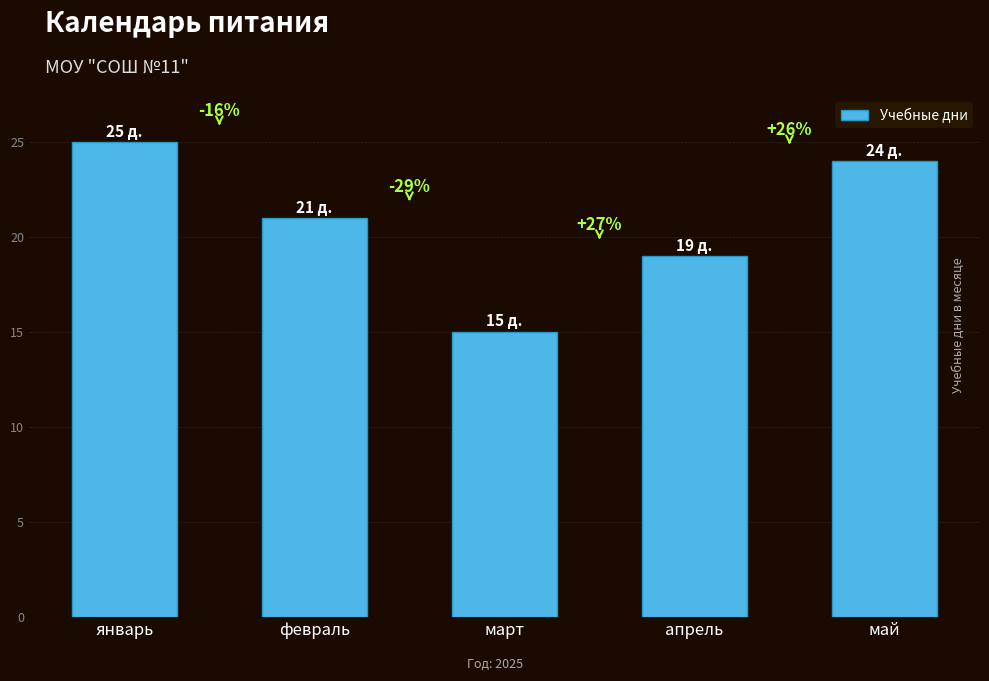

List the labels in order of value, smallest first.

март, апрель, февраль, май, январь